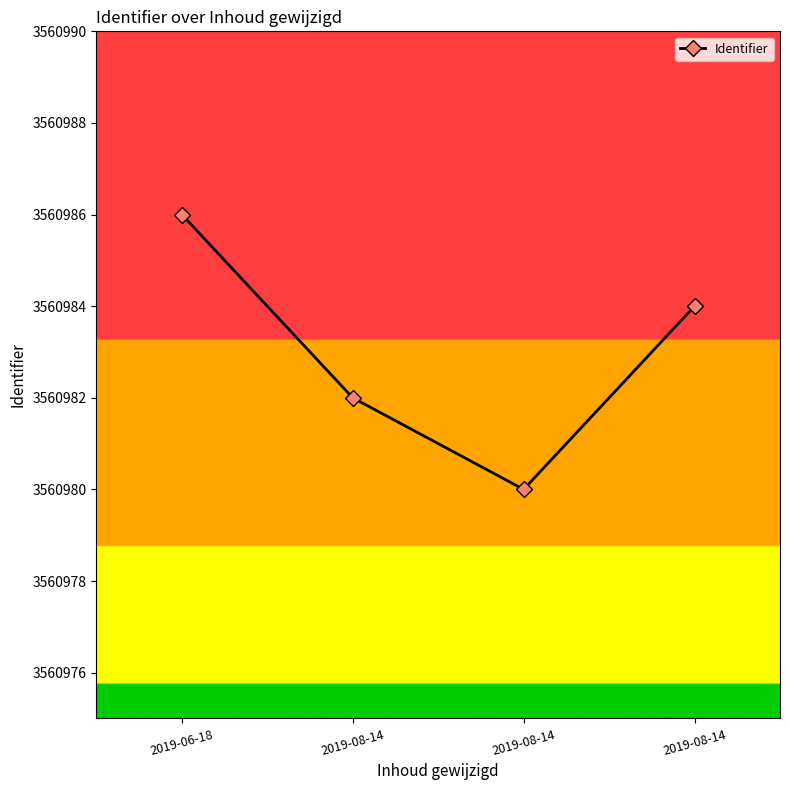

Between 2019-08-14 and 2019-06-18, which is larger?

2019-06-18